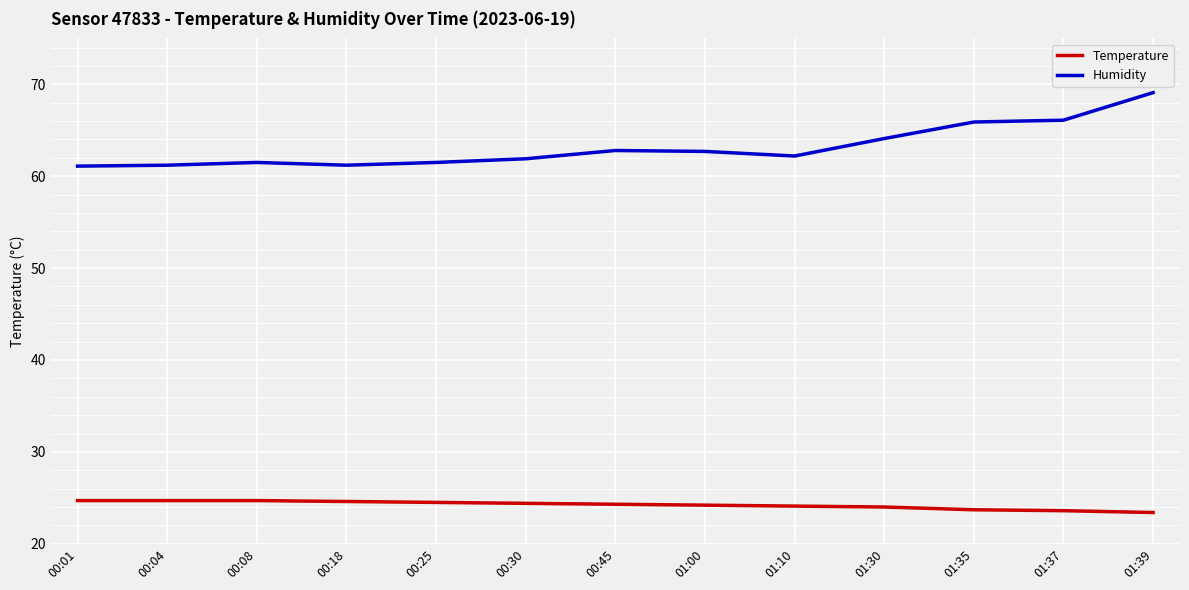

Which series has the widest spread of values?

Humidity